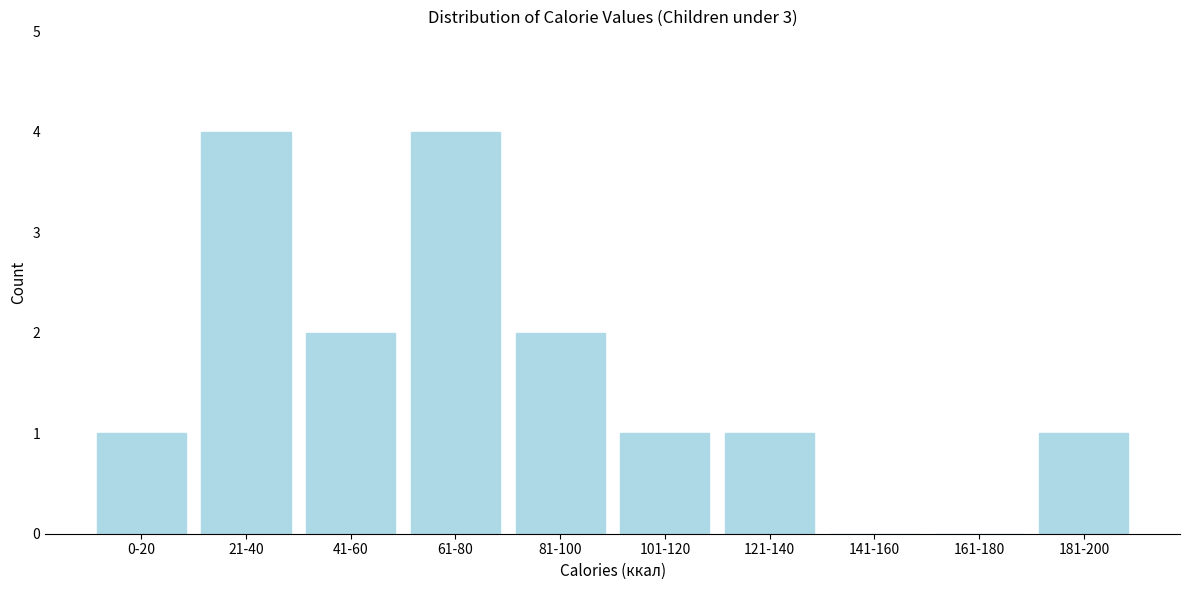

Reading right to left, list all the values displayed in this chart.

181-200=1	161-180=0	141-160=0	121-140=1	101-120=1	81-100=2	61-80=4	41-60=2	21-40=4	0-20=1